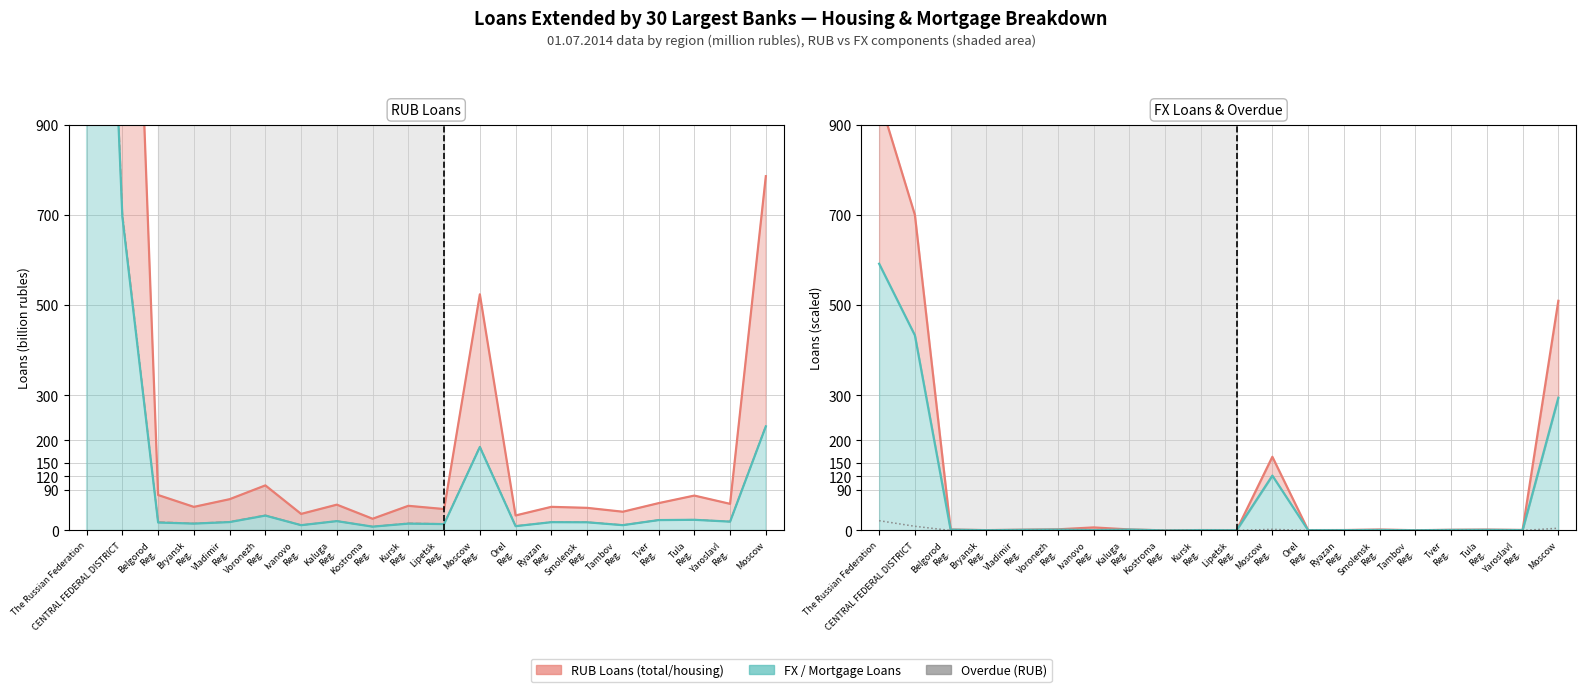

Does the chart have visible grid lines?

Yes